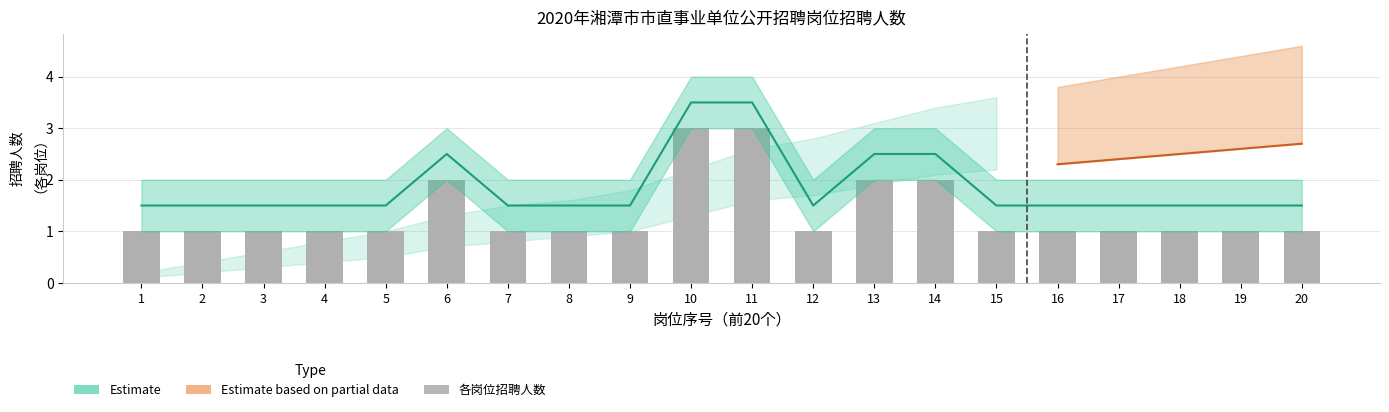

How many values are between 1 and 2?

18